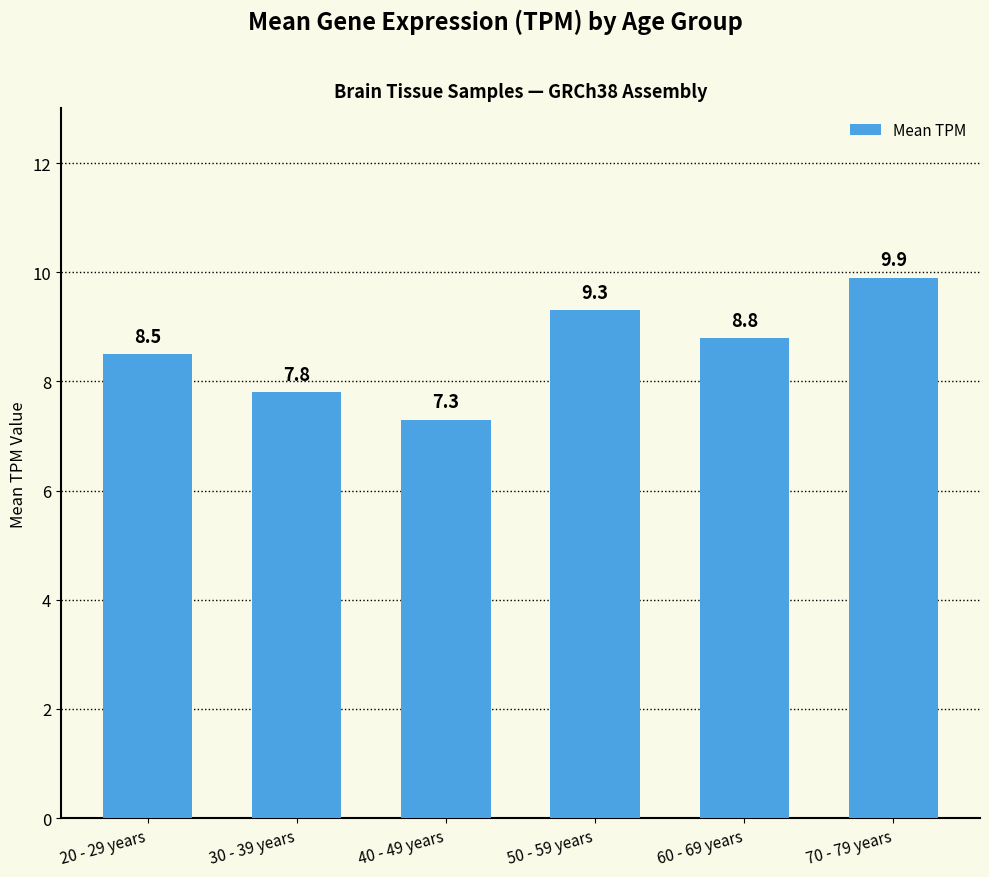

List the labels in order of value, largest first.

70 - 79 years, 50 - 59 years, 60 - 69 years, 20 - 29 years, 30 - 39 years, 40 - 49 years